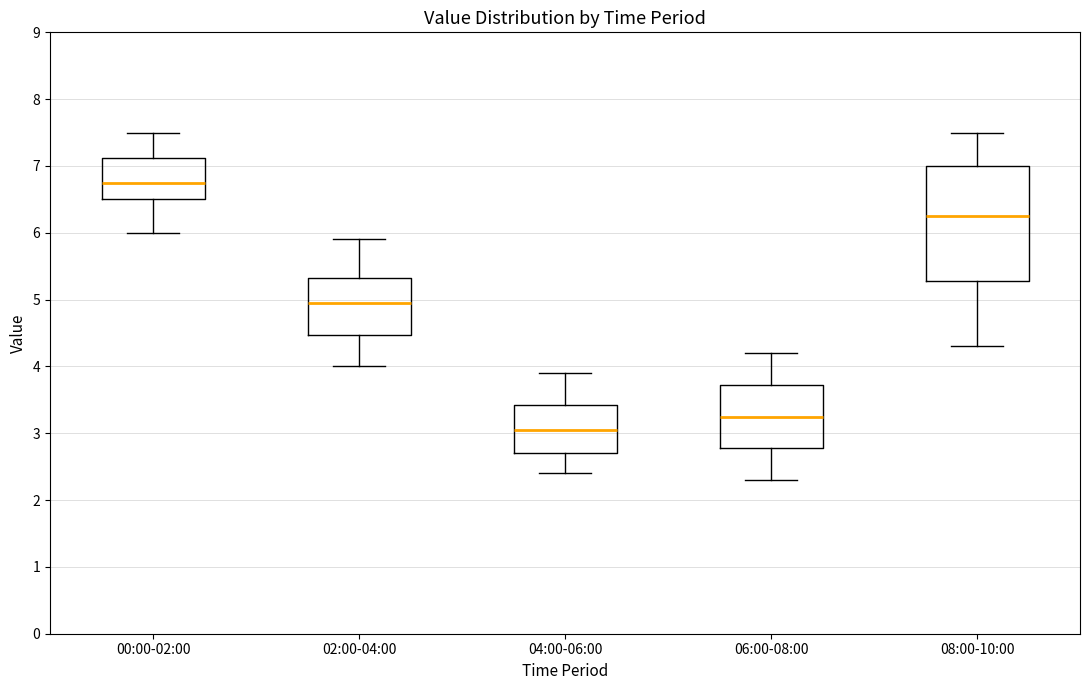

Which box's median line is the highest?

00:00-02:00